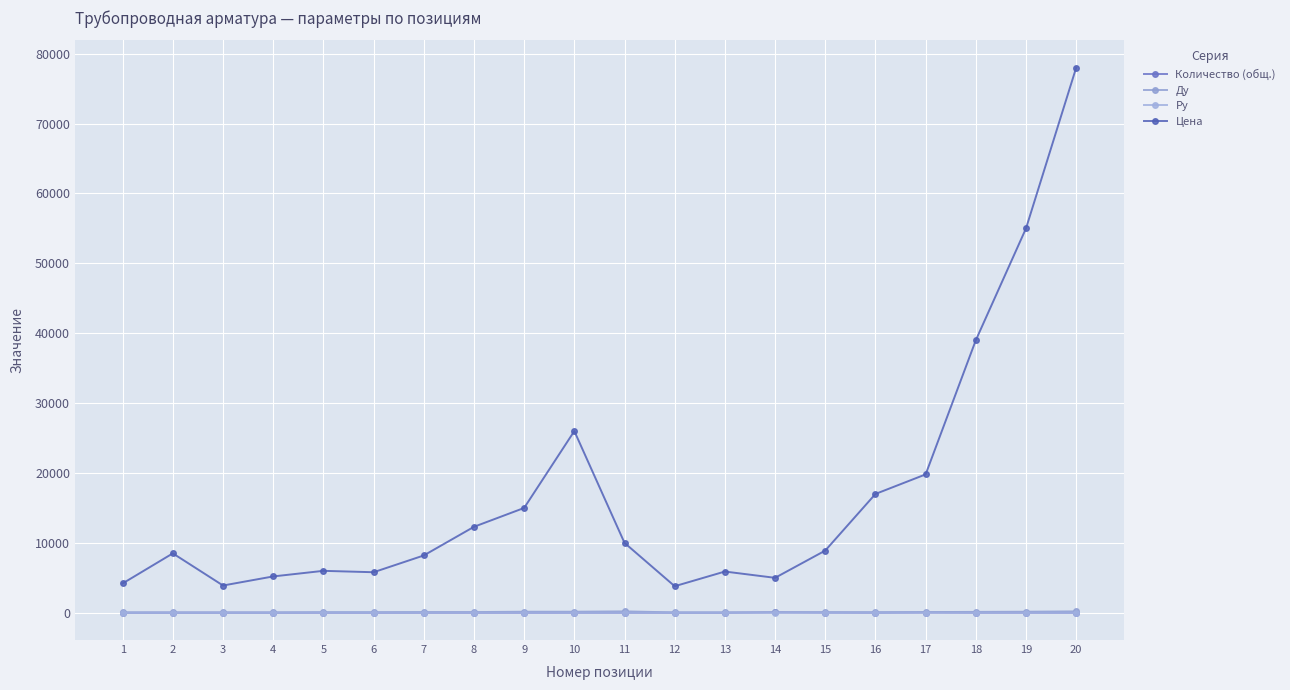

What is the difference between the maximum and minimum values in the Ду series?

150